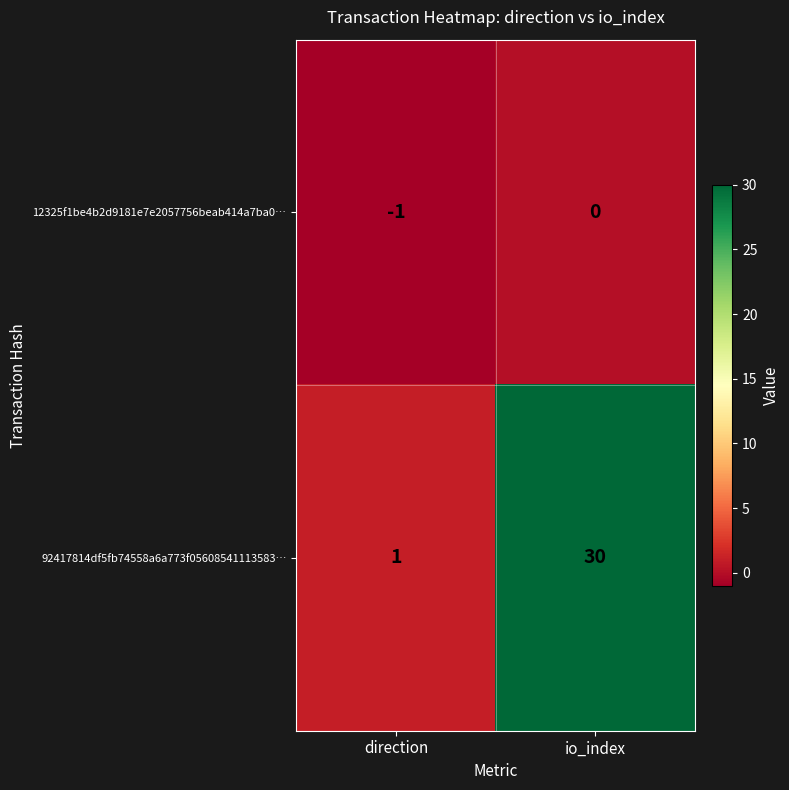

What is the total value across all series at io_index?

30